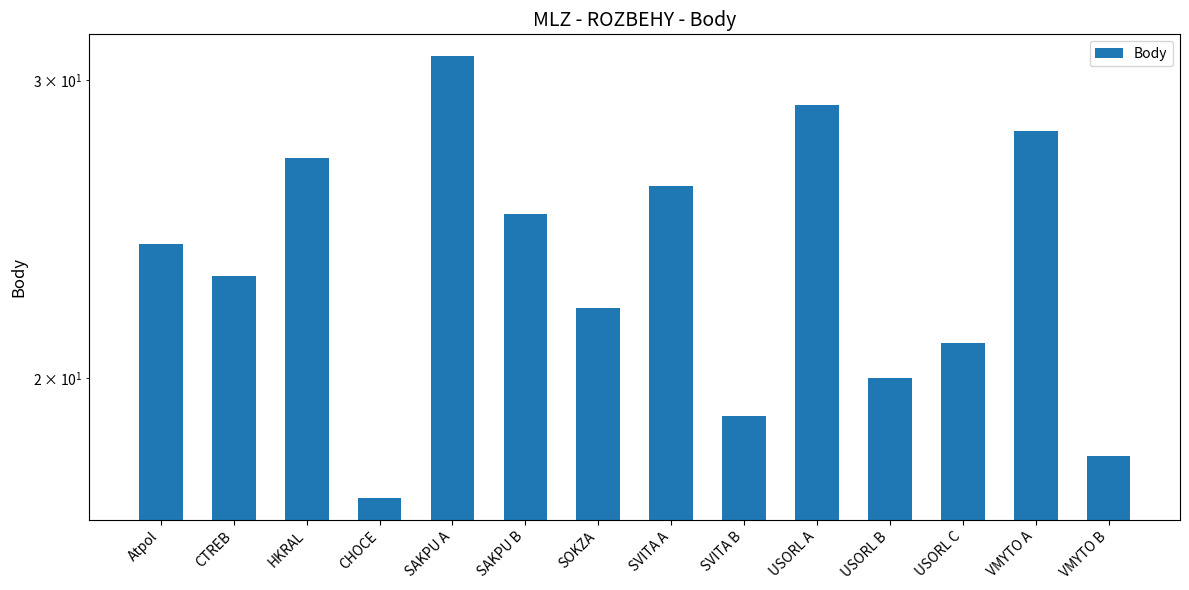

What is the change in value from HKRAL to SOKZA?

-5